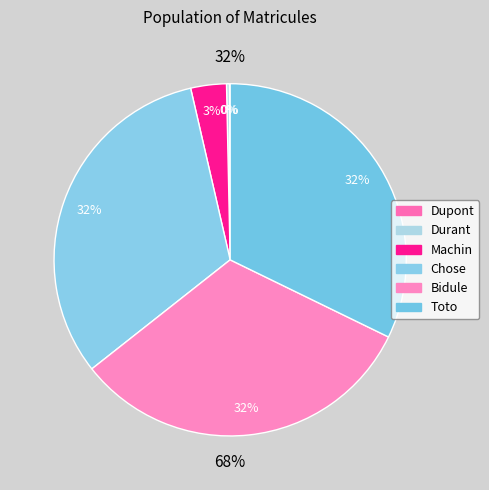

How many segments does this pie chart have?

6